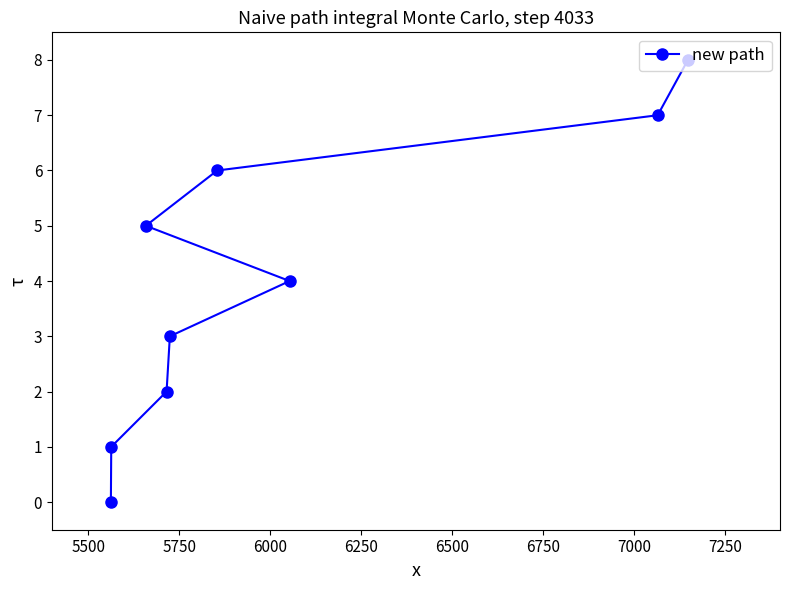

What is the difference between the maximum and minimum values?

8